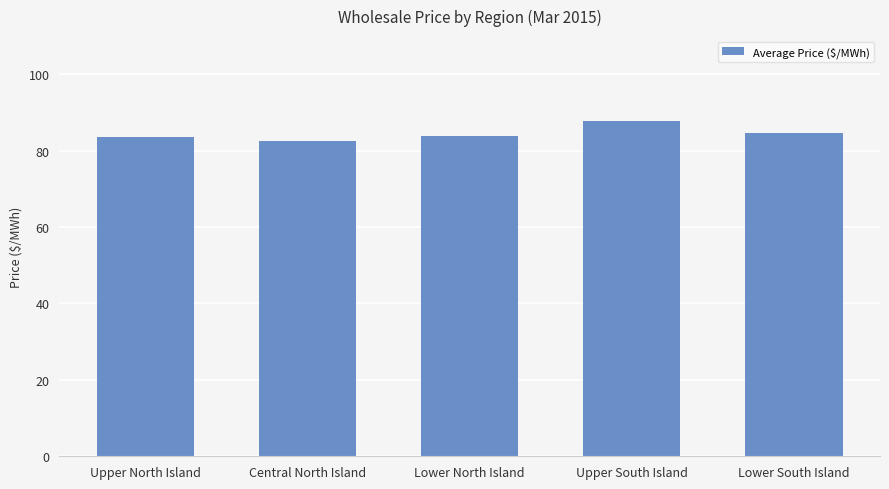

What is the value of the 1st bar from the left?

83.5